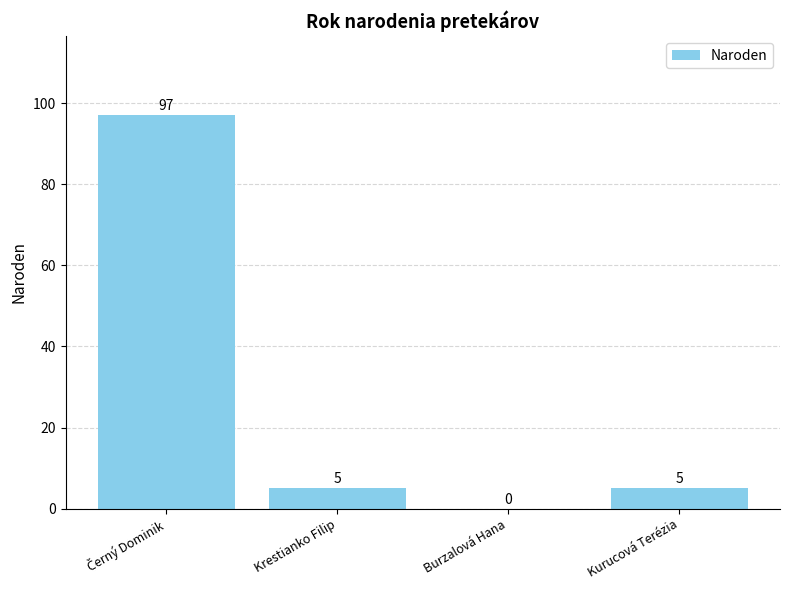

The value at Krestianko Filip is 5. True or false?

True